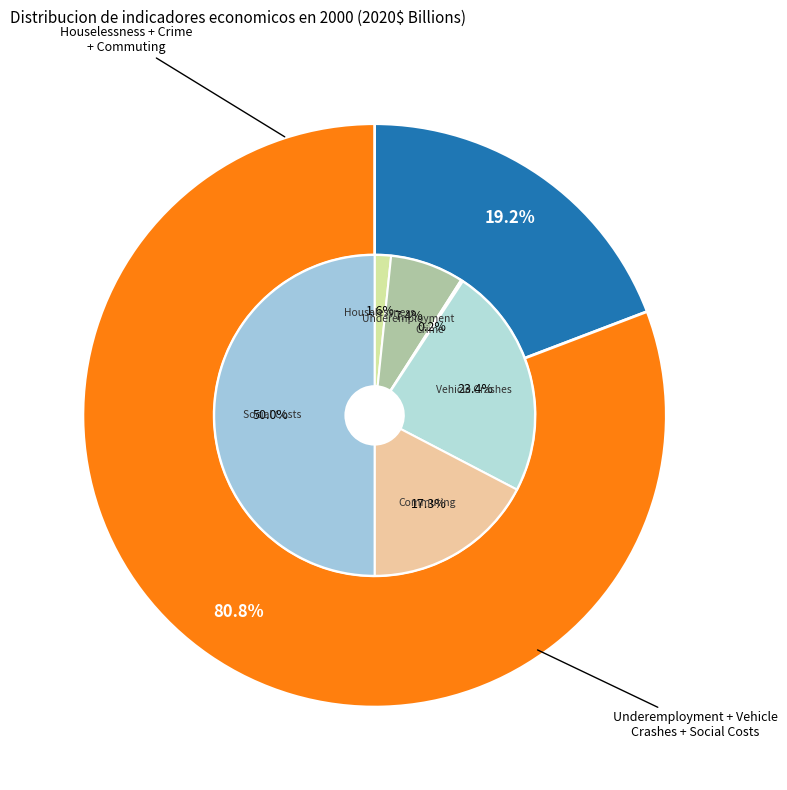

How many slices are in this pie chart?

6